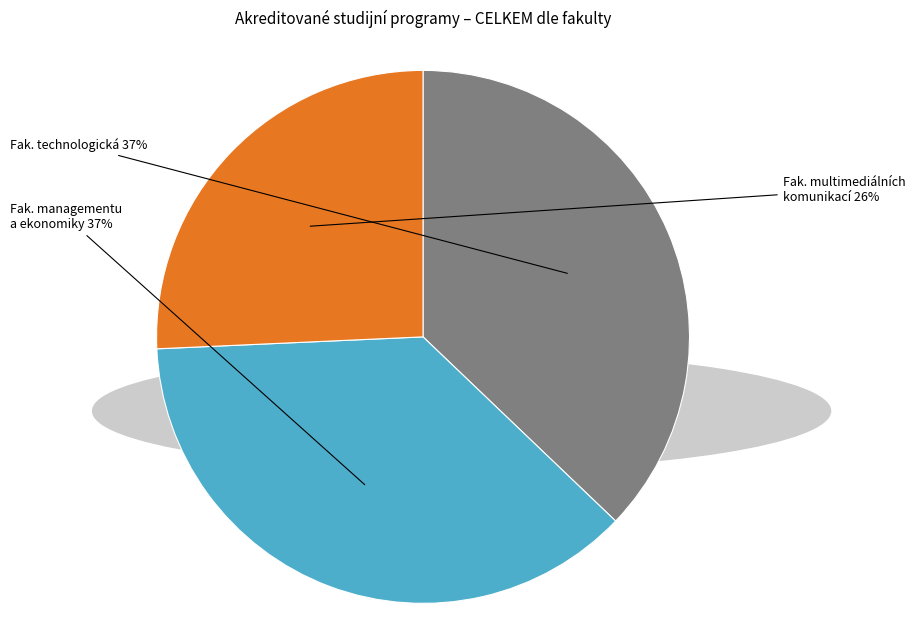

Count the number of slices in the pie.

3